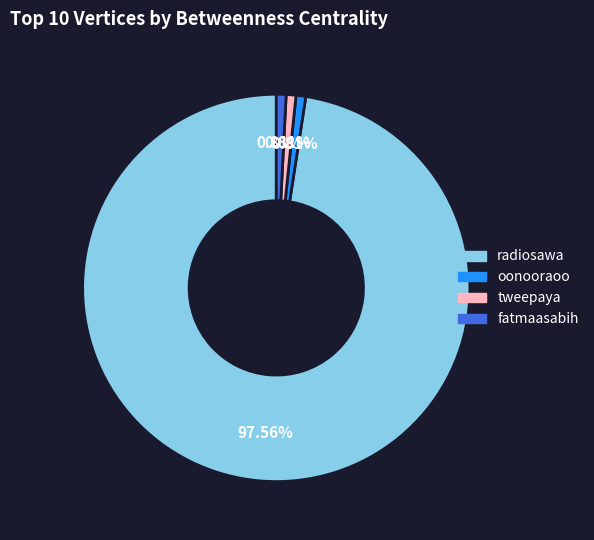

Is there a majority slice in this chart?

Yes